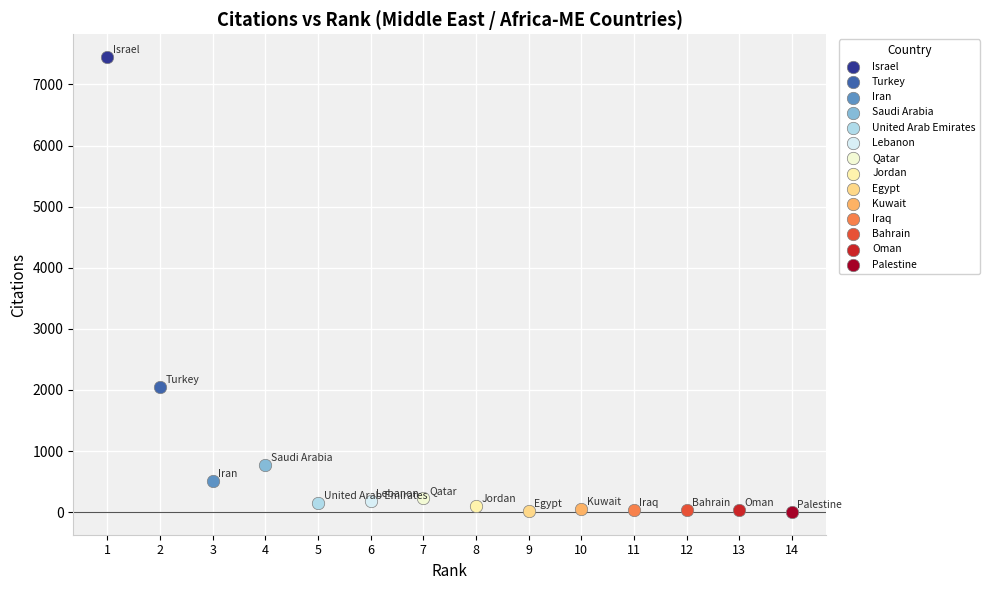

What are all the series names shown in the legend?

Israel, Turkey, Iran, Saudi Arabia, United Arab Emirates, Lebanon, Qatar, Jordan, Egypt, Kuwait, Iraq, Bahrain, Oman, Palestine